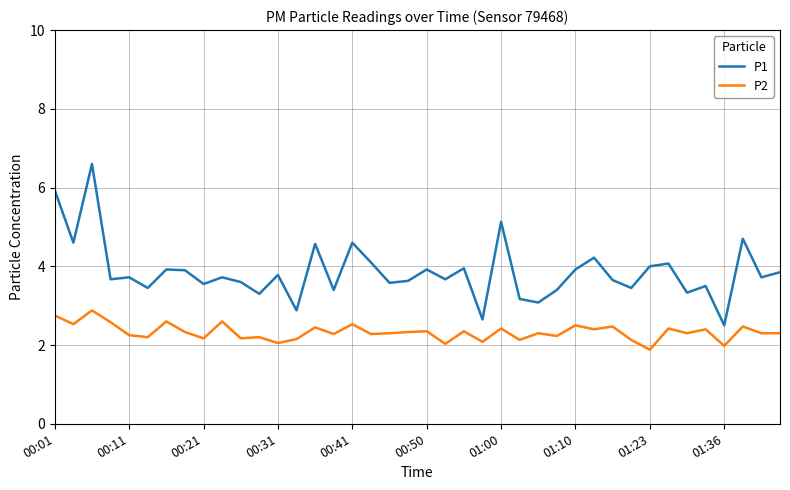

Does the chart display data point markers on the line(s)?

No